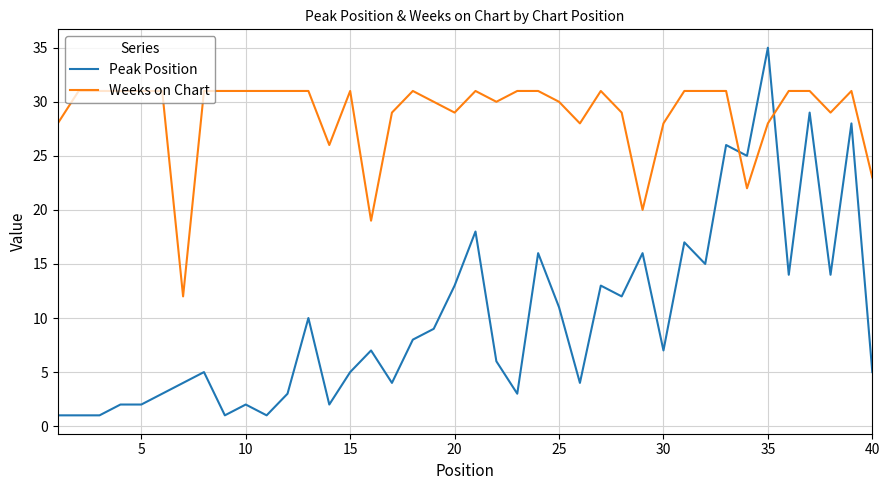

Which series has the largest total across all categories?

Weeks on Chart